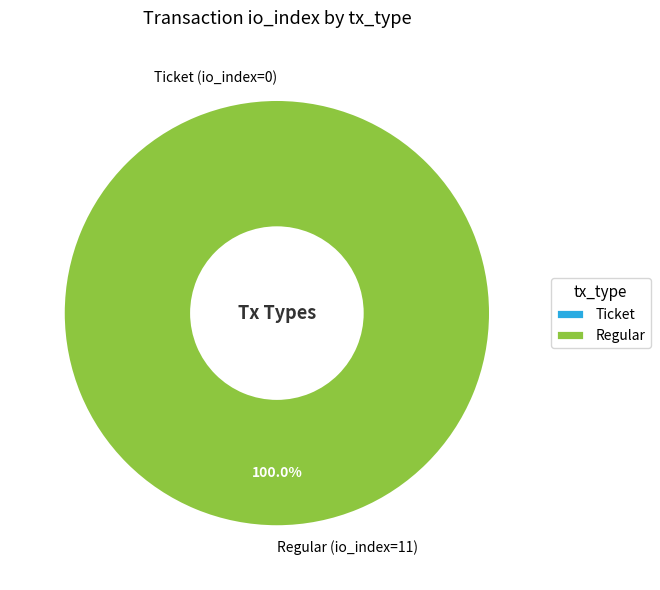

What is the change in value from Ticket (io_index=0) to Regular (io_index=11)?

+11